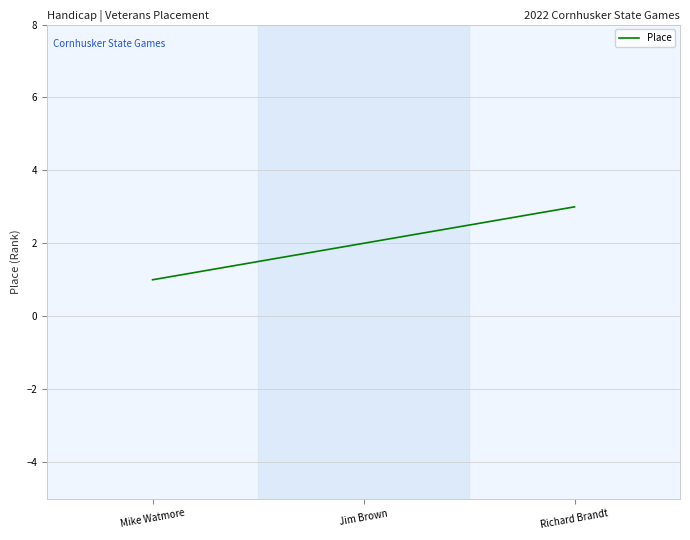

Reading left to right, extract all data points from this chart.

1	2	3